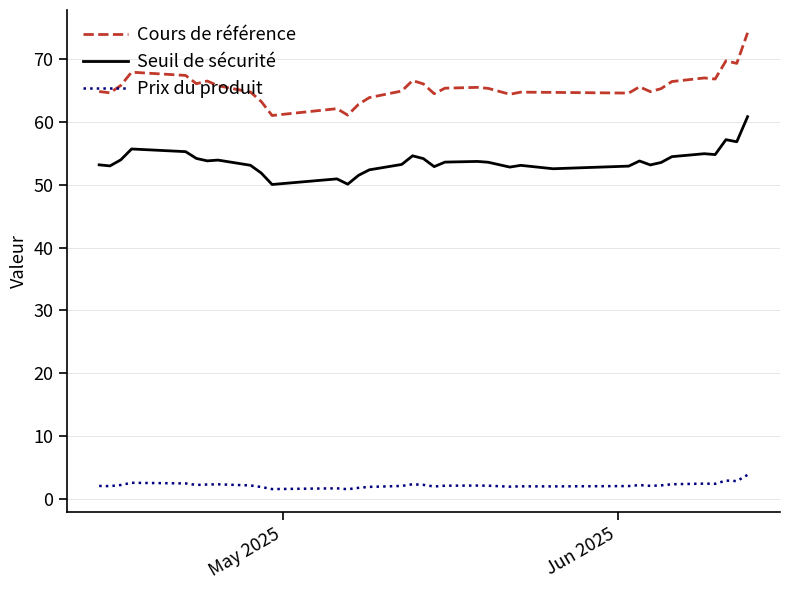

True or false: Cours de référence and Prix du produit intersect in this chart.

False